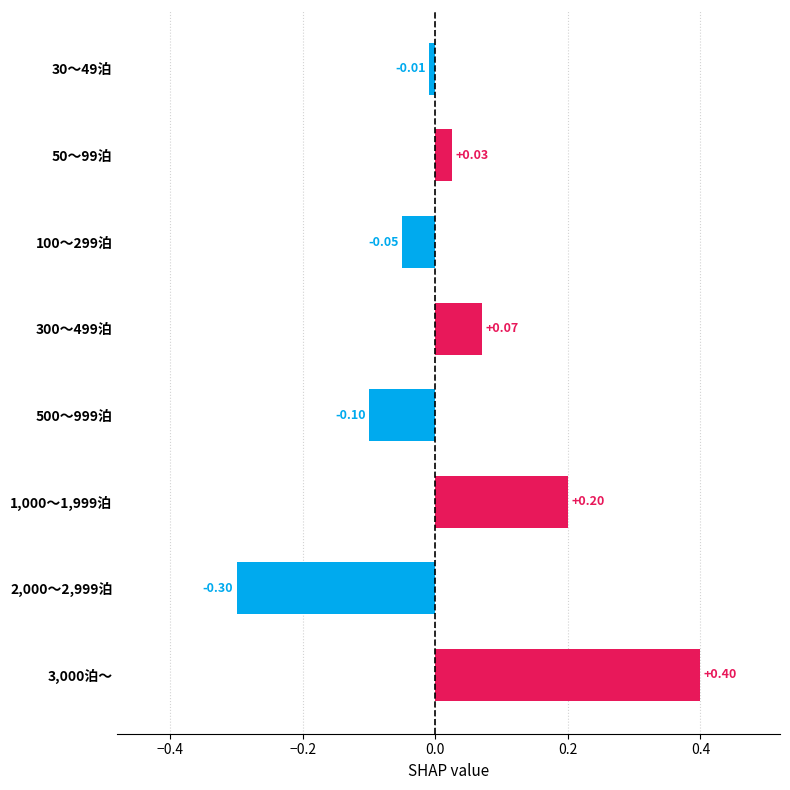

List the labels in order of value, smallest first.

2,000～2,999泊, 500～999泊, 100～299泊, 30～49泊, 50～99泊, 300～499泊, 1,000～1,999泊, 3,000泊～